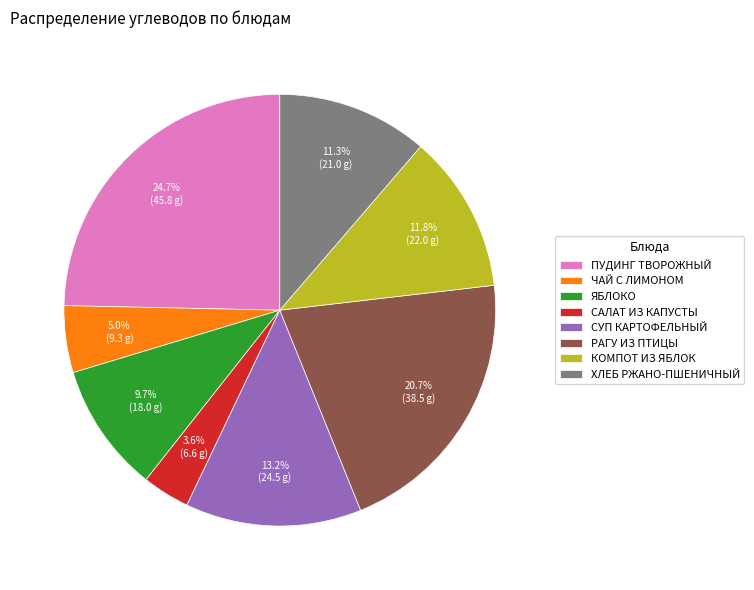

What portion of the pie excludes ХЛЕБ РЖАНО-ПШЕНИЧНЫЙ?

88.7%